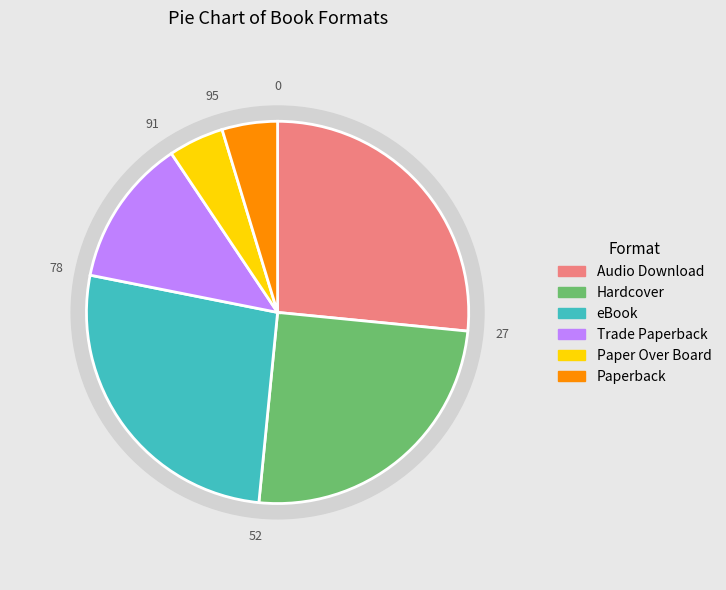

What percentage is NOT represented by Audio Download?

73.4%